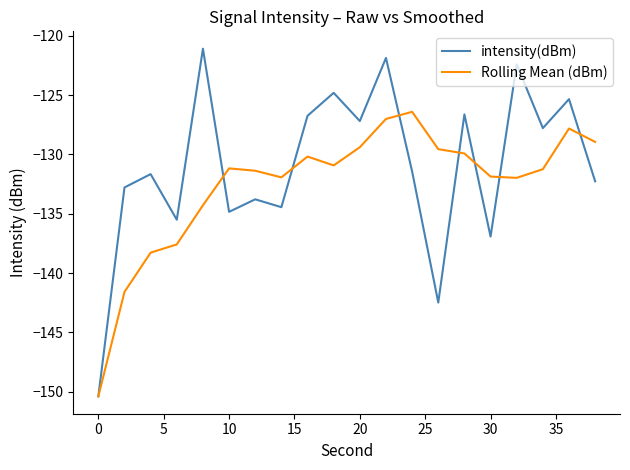

Rank the series by their average value, from highest to lowest.

intensity(dBm), Rolling Mean (dBm)